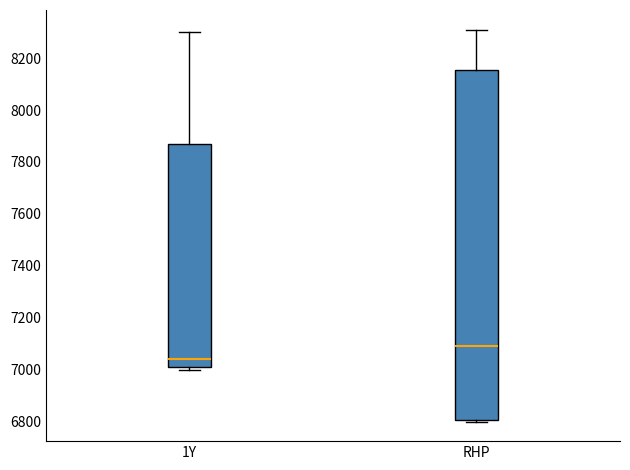

Reading left to right, transcribe this box plot: for each box, give where its median line is, the range the box spans, and where its two whiskers end, as read against the y-axis. The values are not printed on the chart, so give them approximately, as read against the axis.

1Y: median 7040, box 7020 to 7880, whiskers 7000 to 8300
RHP: median 7100, box 6800 to 8160, whiskers 6800 to 8320